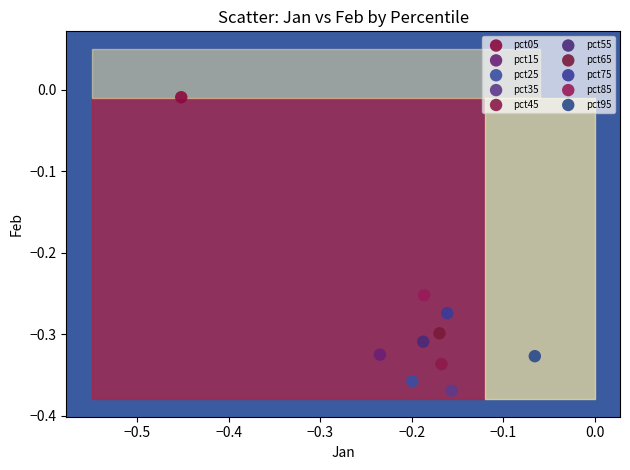

Which series reaches the maximum Y coordinate?

pct05